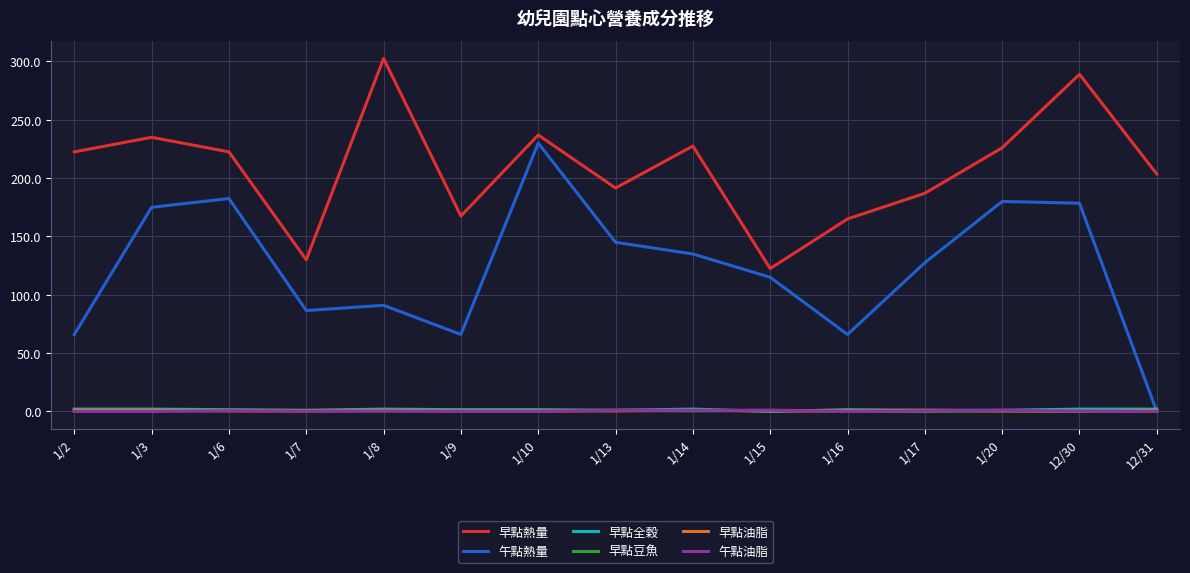

Which series has the largest total across all categories?

早點熱量